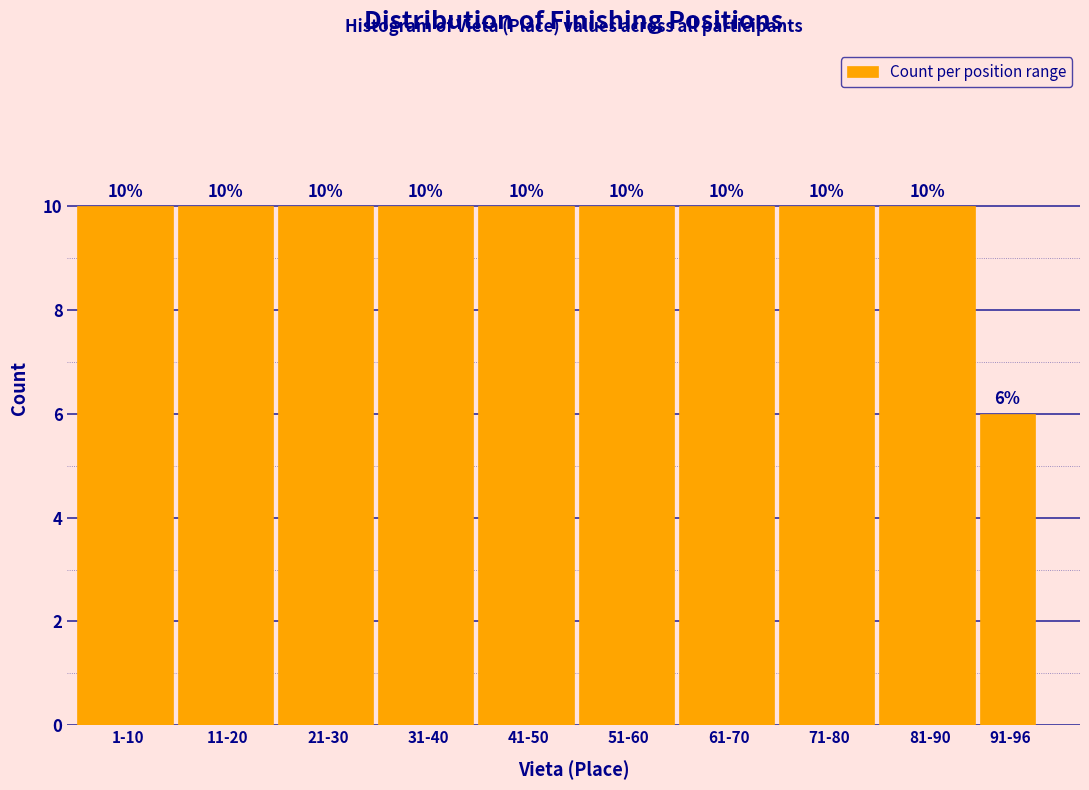

Reading left to right, list all the values displayed in this chart.

10	10	10	10	10	10	10	10	10	6